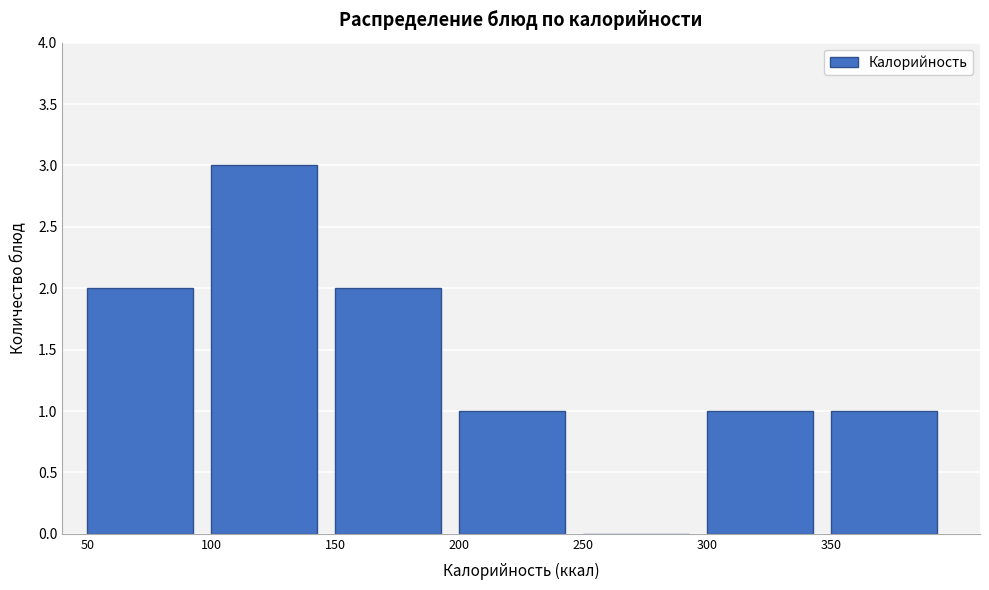

Reading left to right, list every bar in this chart as the range it spans on the x-axis followed by its height. The values are not printed on the chart, so give them approximately, as read against the axis.

50 to 100: 2
100 to 150: 3
150 to 200: 2
200 to 250: 1
250 to 300: 0
300 to 350: 1
350 to 400: 1